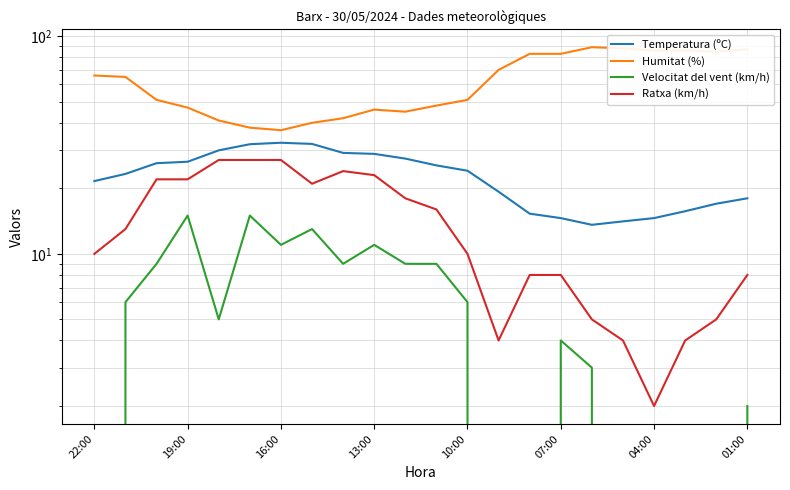

How many interior local valleys does the Temperatura (ºC) series have?

1